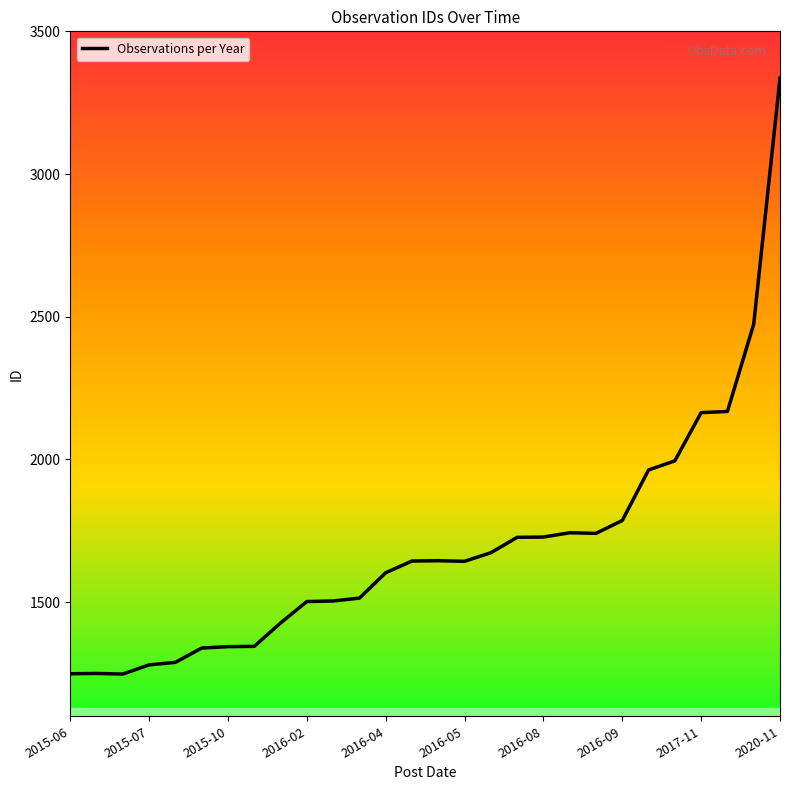

What is the minimum value shown in the chart?

1248